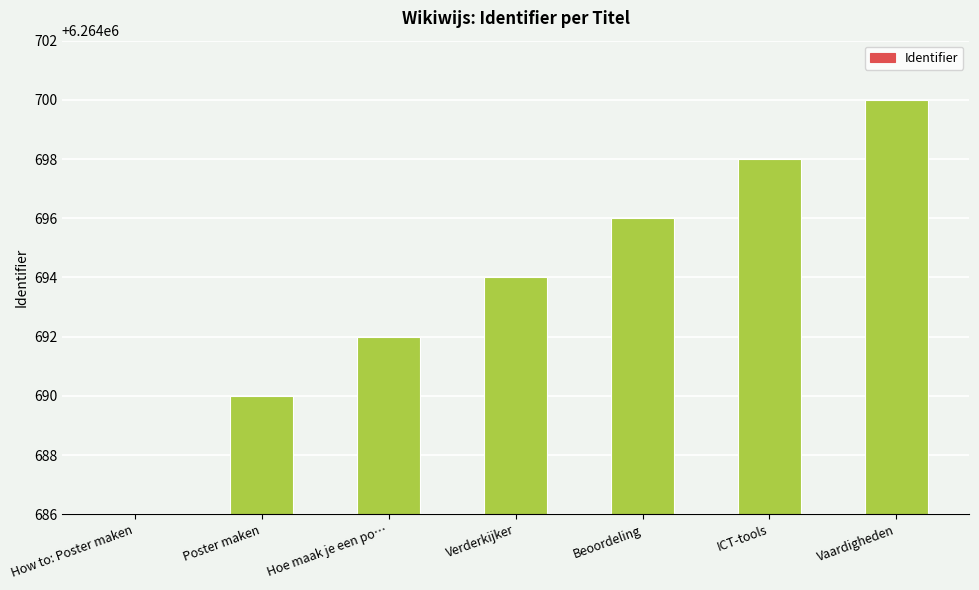

What is the value of the 3rd bar from the left?

6264692